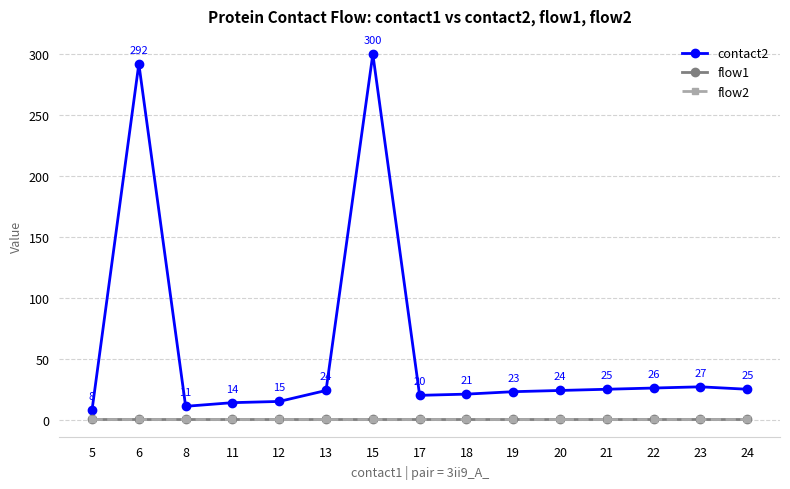

Reading left to right, extract all data points from this chart.

contact2: 5=8	6=292	8=11	11=14	12=15	13=24	15=300	17=20	18=21	19=23	20=24	21=25	22=26	23=27	24=25
flow1: 5=1	6=1	8=1	11=1	12=1	13=1	15=1	17=1	18=1	19=1	20=1	21=1	22=1	23=1	24=1
flow2: 5=1	6=1	8=1	11=1	12=1	13=1	15=1	17=1	18=1	19=1	20=1	21=1	22=1	23=1	24=1